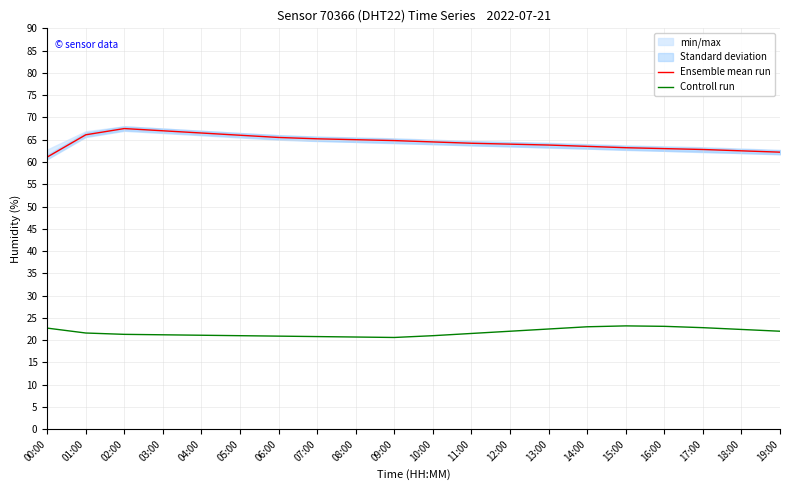

Is it true that Controll run equals 23.1 at 16:00?

True